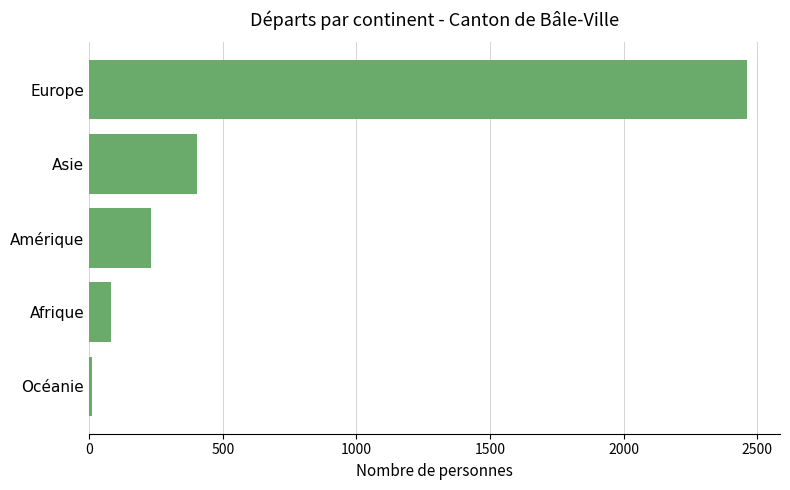

True or false: the data shows 370 at Amérique.

False